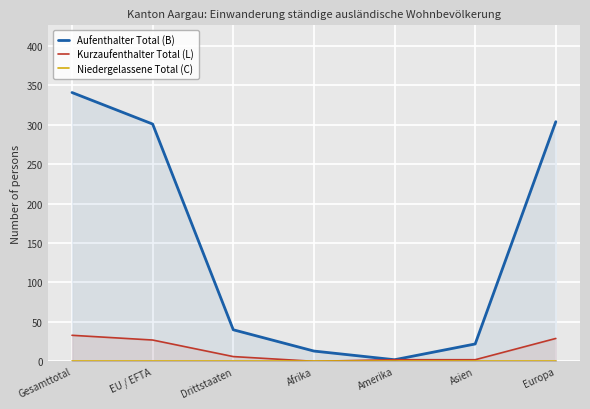

Reading right to left, extract all data points from this chart.

Aufenthalter Total (B): Europa=304	Asien=22	Amerika=2	Afrika=13	Drittstaaten=40	EU / EFTA=301	Gesamttotal=341
Kurzaufenthalter Total (L): Europa=29	Asien=2	Amerika=2	Afrika=0	Drittstaaten=6	EU / EFTA=27	Gesamttotal=33
Niedergelassene Total (C): Europa=0	Asien=0	Amerika=0	Afrika=0	Drittstaaten=0	EU / EFTA=0	Gesamttotal=0